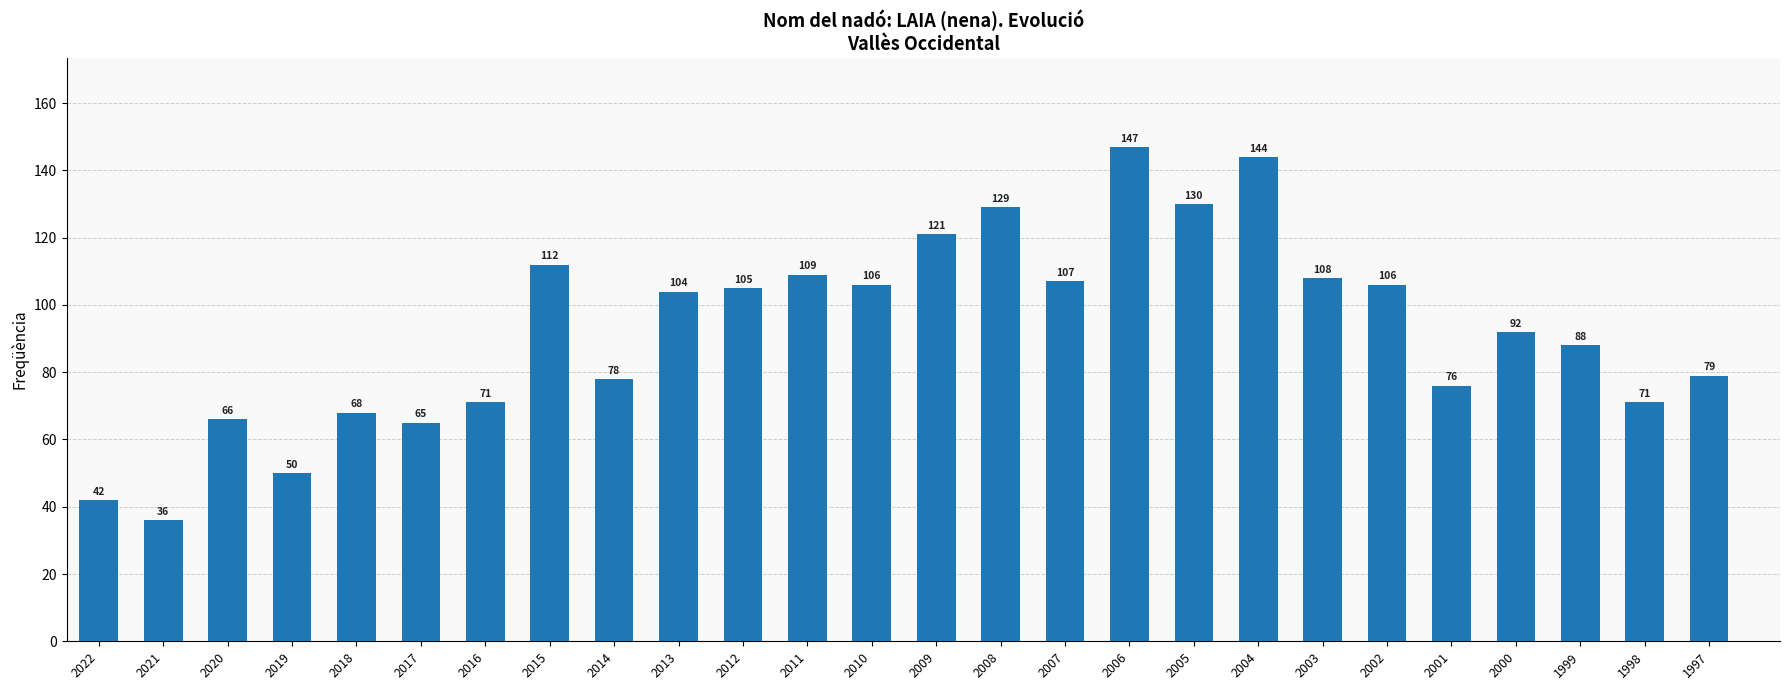

What is the maximum value shown in the chart?

147